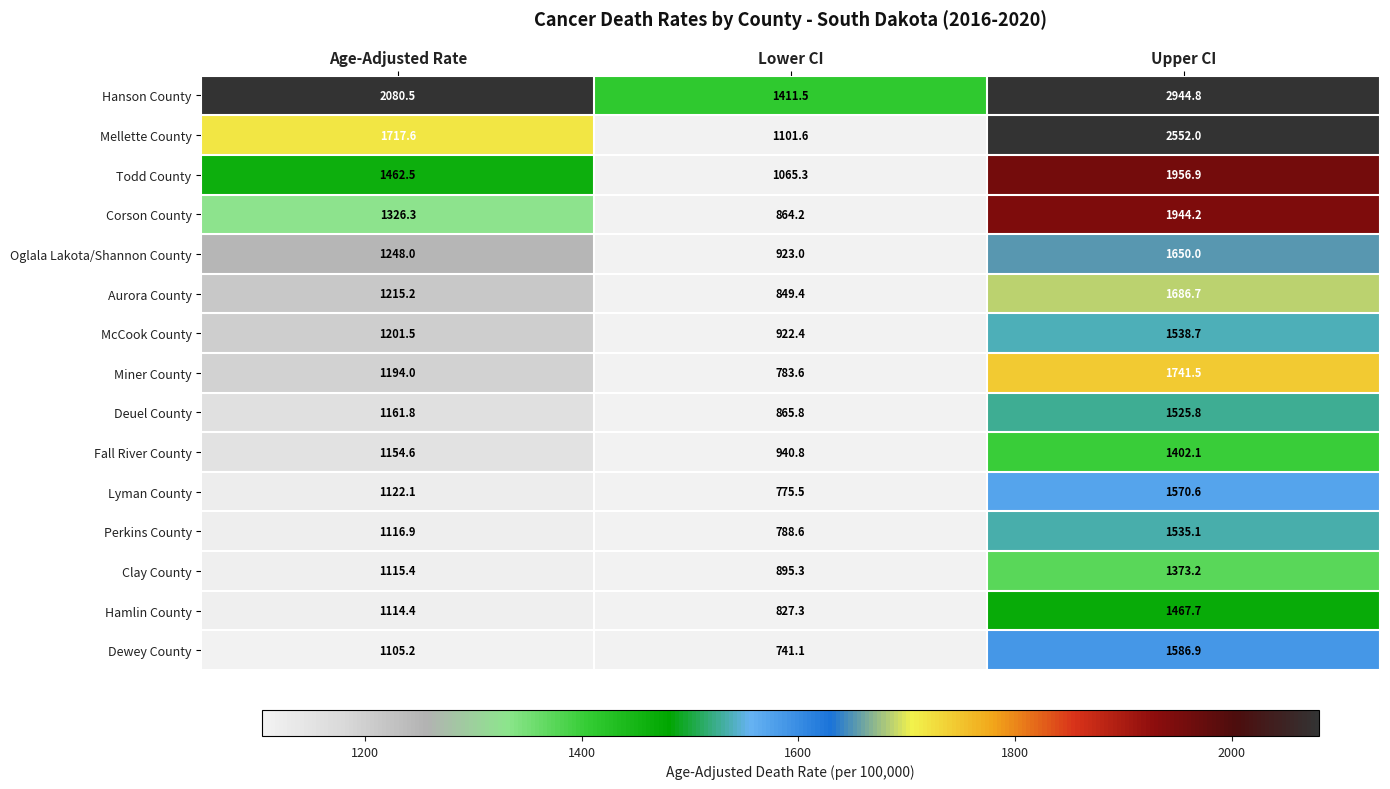

How many distinct data groups are displayed?

15